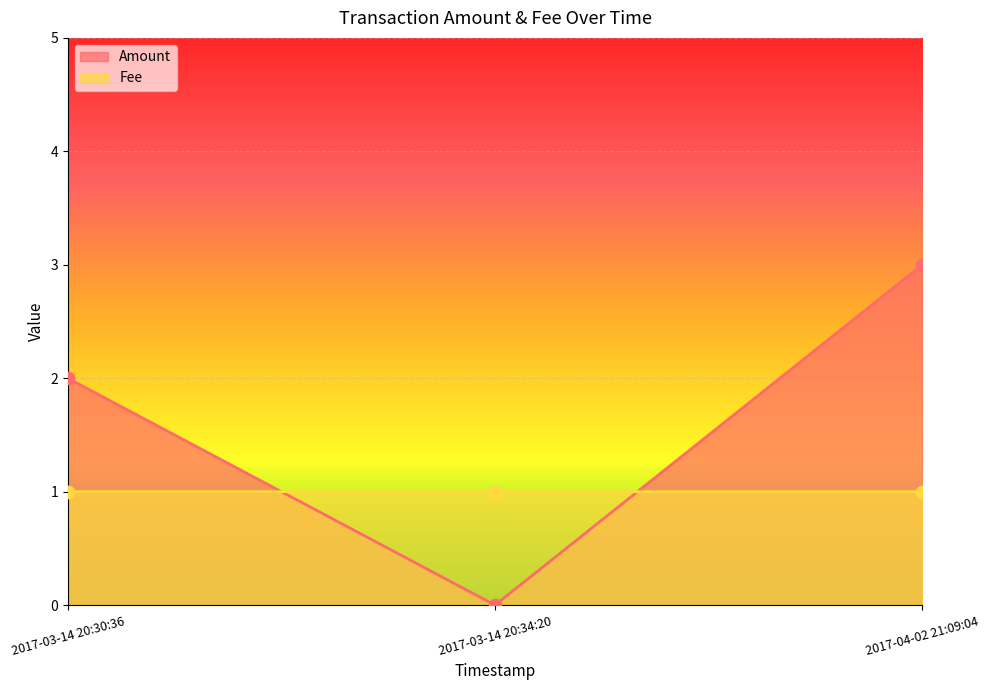

Which series has the largest total across all categories?

Amount